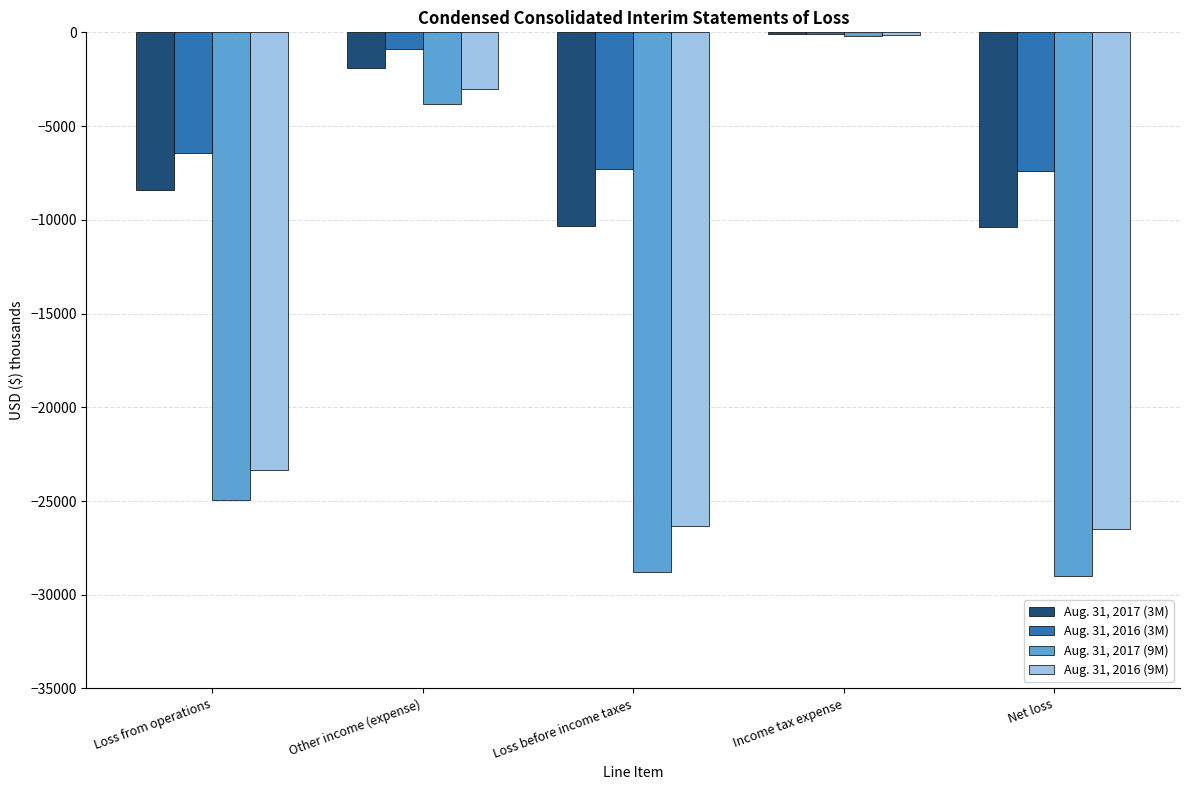

What is the sum of all Aug. 31, 2017 (9M) values?

-86776